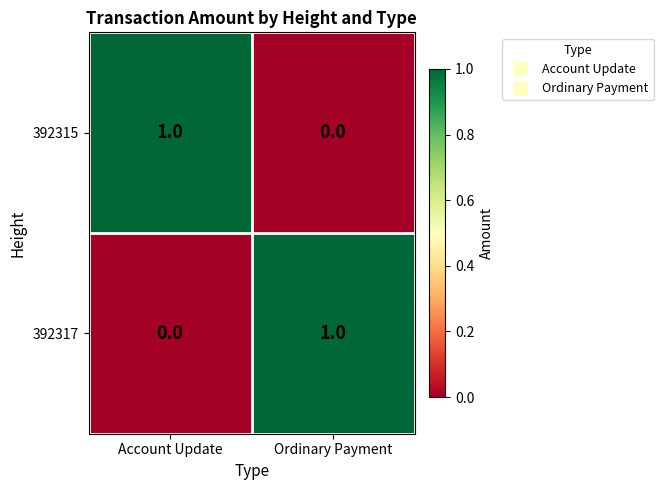

True or false: 392317 has a value of 1 at Account Update.

False